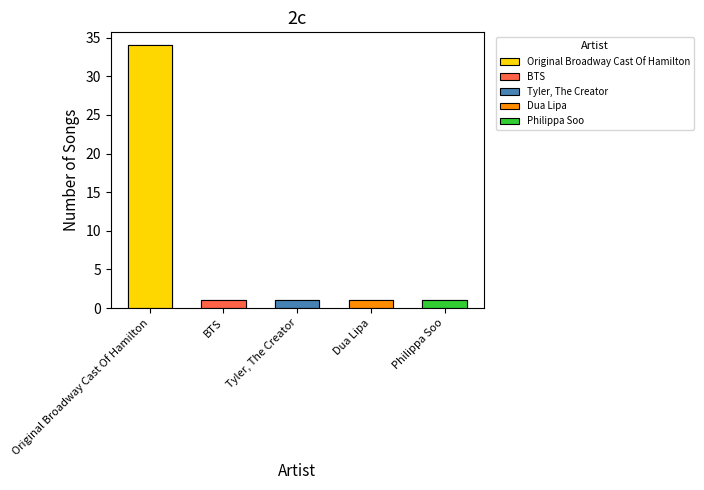

What is the sum of all values?

38